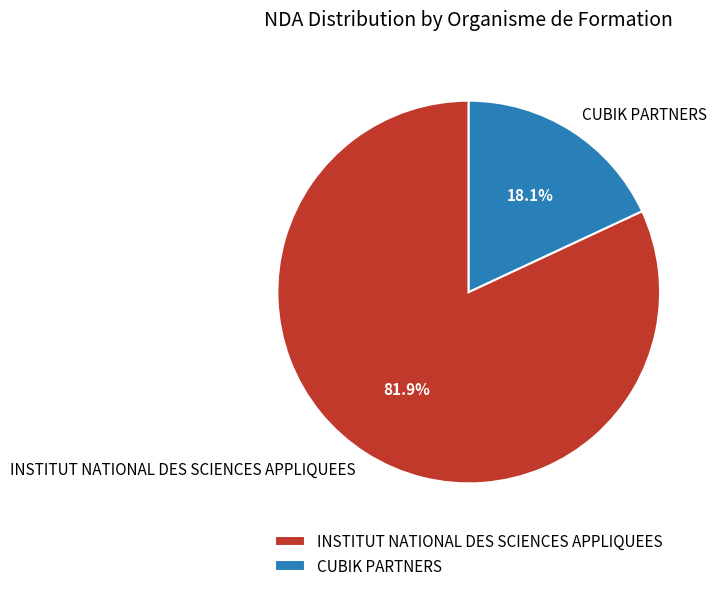

How much of the chart is everything except INSTITUT NATIONAL DES SCIENCES APPLIQUEES?

18.1%